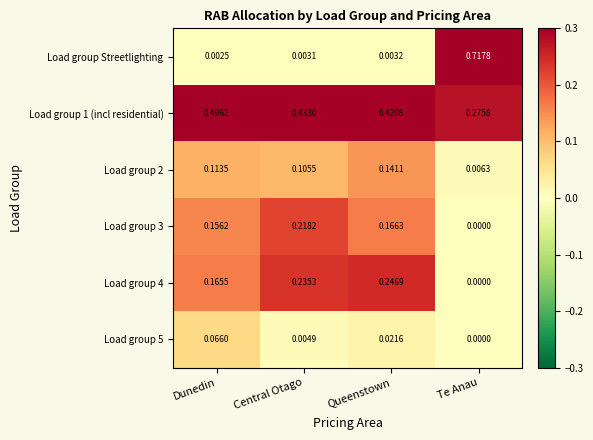

Is the value of Load group 2 at Queenstown greater than the value of Load group 4 at Queenstown?

No